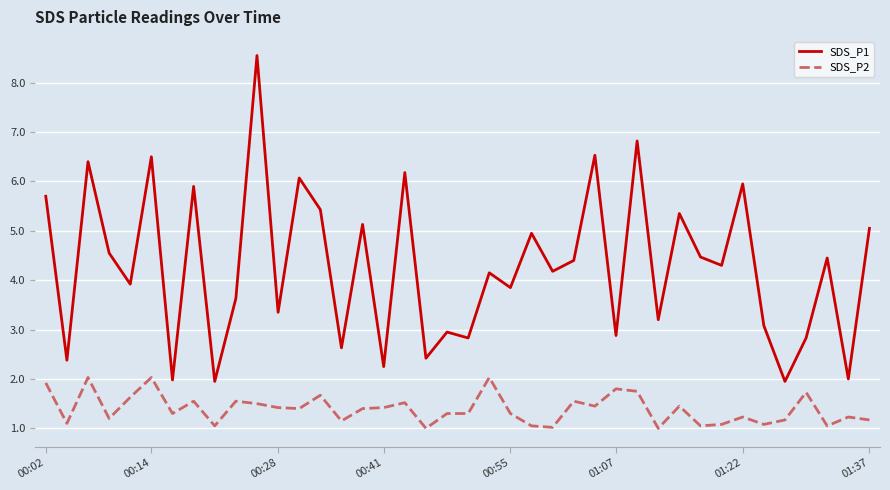

Which series has the largest total across all categories?

SDS_P1